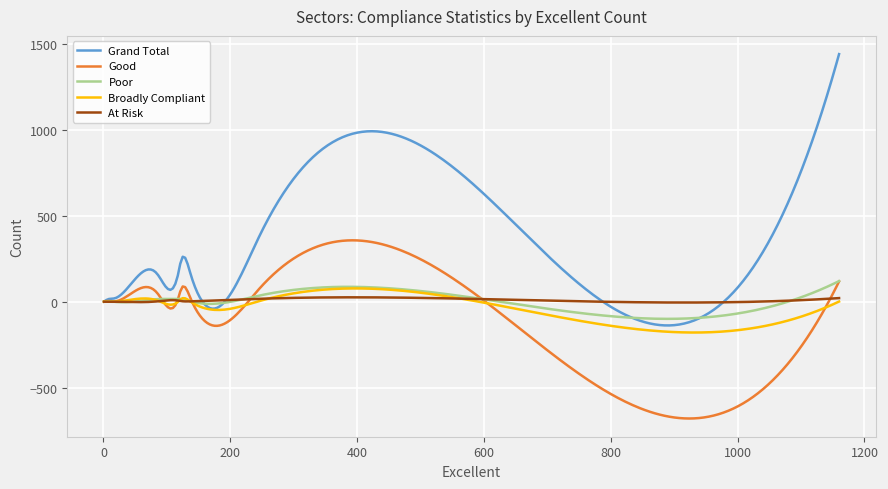

Which series has the largest total across all categories?

Grand Total